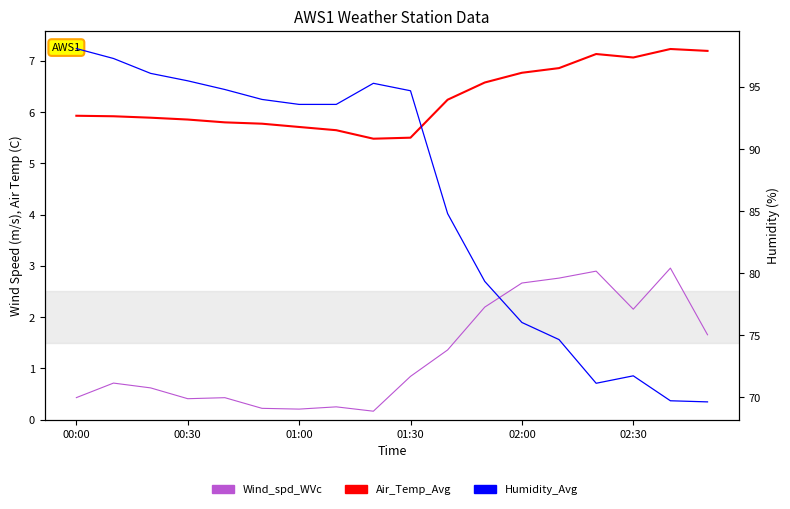

What is the minimum value shown in the chart?

0.2